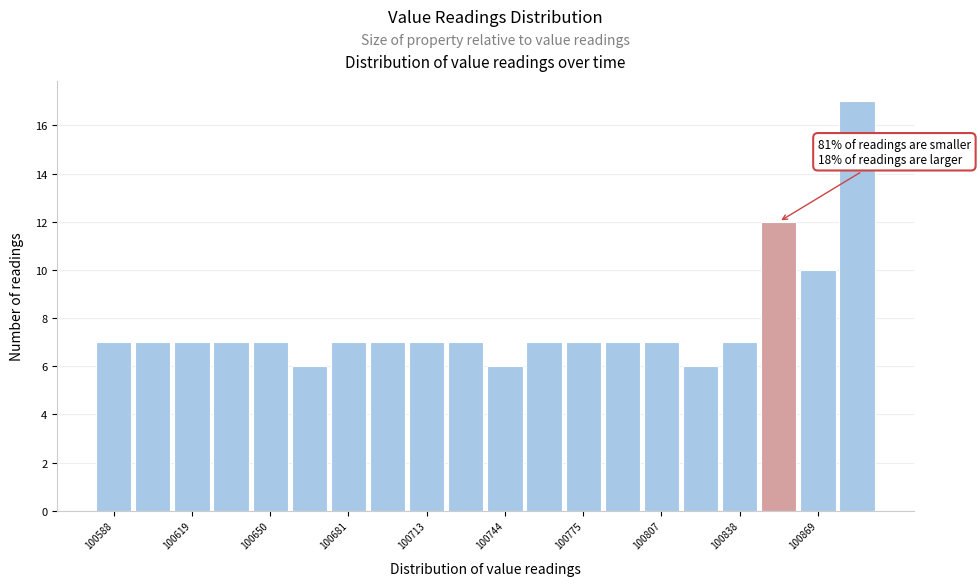

Around what value on the x-axis is the tallest bar? Give the approximate position of its centre, as read against the axis.

100885